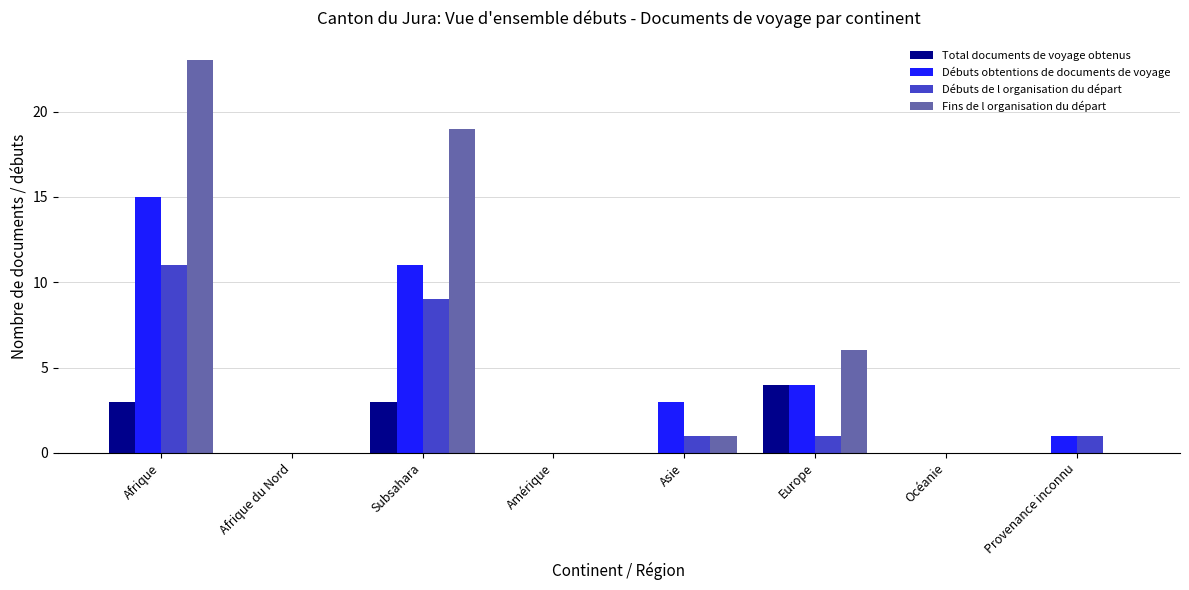

What is the maximum value for Fins de l organisation du départ?

23